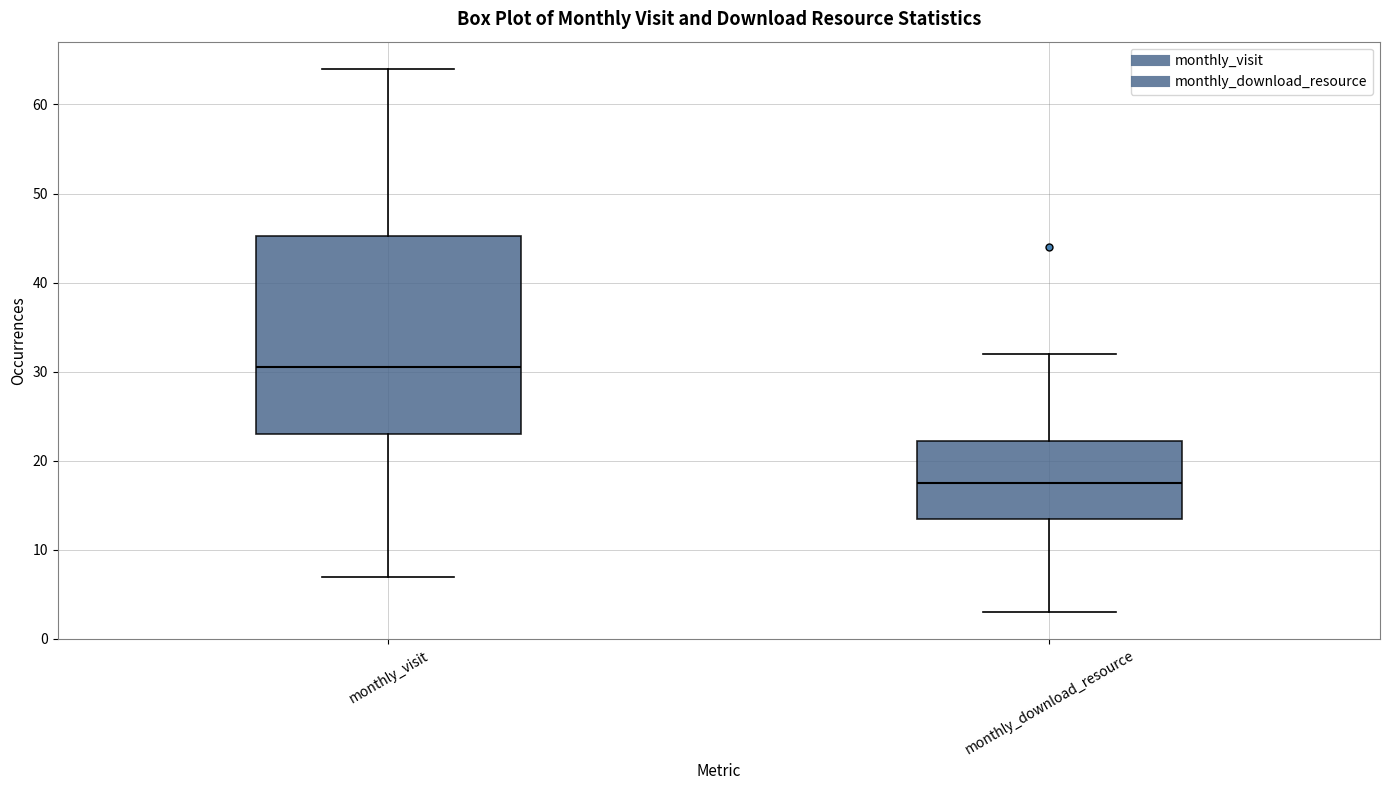

Reading left to right, transcribe this box plot: for each box, give where its median line is, the range the box spans, and where its two whiskers end, as read against the y-axis. The values are not printed on the chart, so give them approximately, as read against the axis.

monthly_visit: median 31, box 23 to 45, whiskers 7 to 64
monthly_download_resource: median 18, box 14 to 22, whiskers 3 to 32